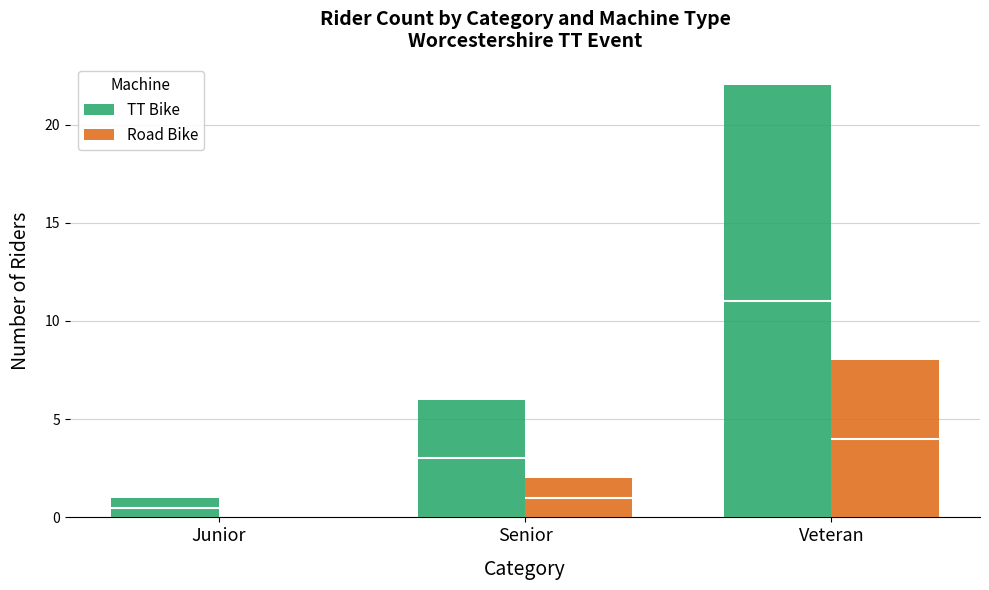

What is the highest value of the TT Bike series?

22